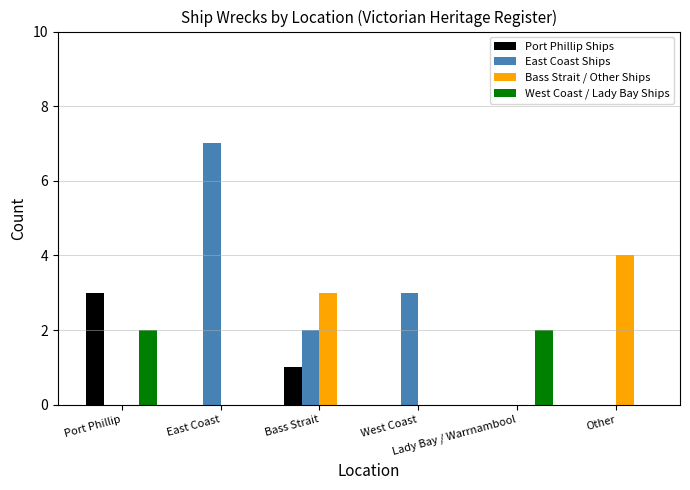

At which category is the sum across all series the highest?

East Coast